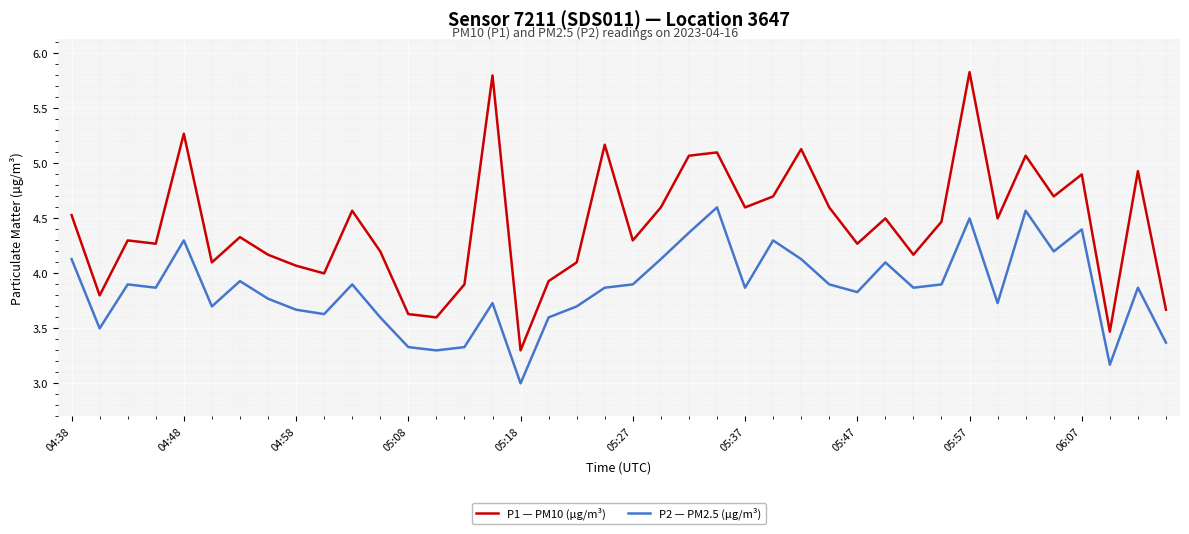

Rank the series by their average value, from lowest to highest.

P2 — PM2.5 (µg/m³), P1 — PM10 (µg/m³)